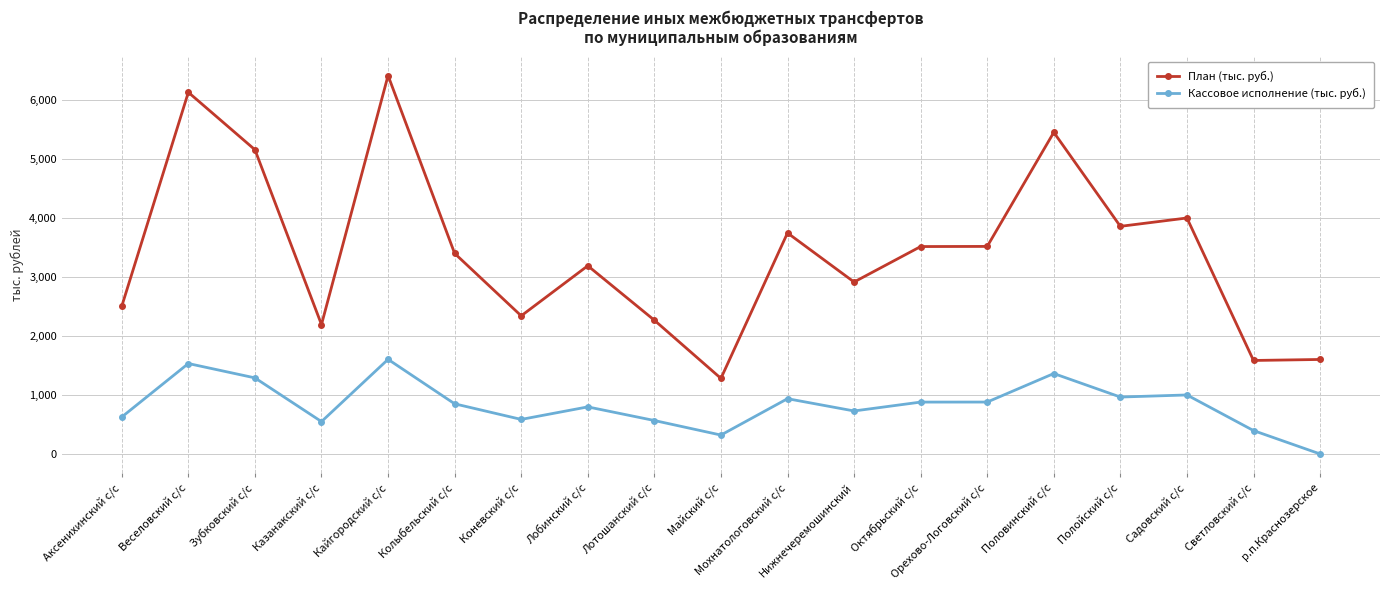

What value does the Кассовое исполнение (тыс. руб.) series have at Коневский с/с?

584.7